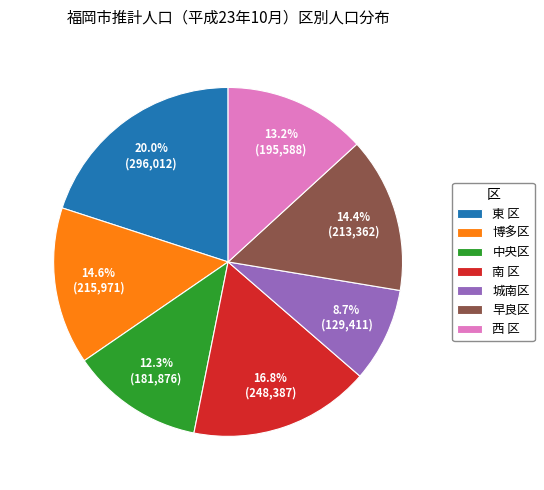

The 東 区 slice represents 12% of the pie. True or false?

False